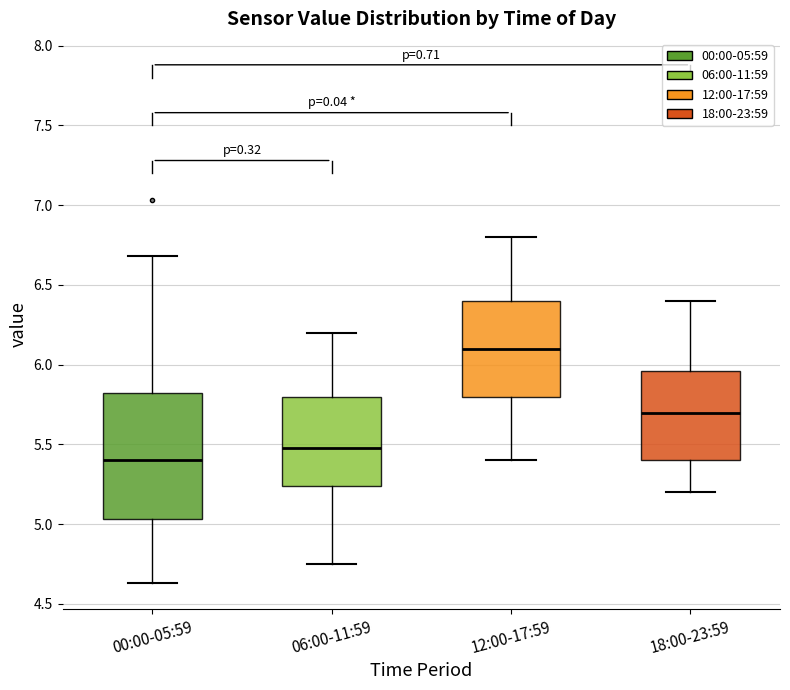

Comparing the boxes themselves (not the whiskers), which one is the tallest?

00:00-05:59